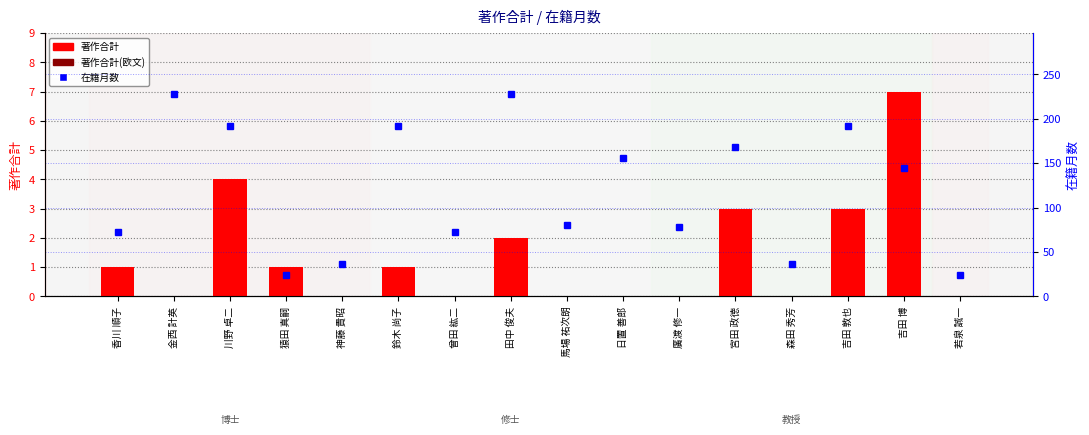

Reading left to right, what are all the values shown in this chart?

著作合計: 香川 順子=1	金西 計英=0	川野 卓二=4	猿田 真嗣=1	神藤 貴昭=0	鈴木 尚子=1	曾田 紘二=0	田中 俊夫=2	馬場 祐次朗=0	日置 善郎=0	廣渡 修一=0	宮田 政徳=3	森田 秀芳=0	吉田 敦也=3	吉田 博=7	若泉 誠一=0
著作合計(欧文): 香川 順子=0	金西 計英=0	川野 卓二=0	猿田 真嗣=0	神藤 貴昭=0	鈴木 尚子=0	曾田 紘二=0	田中 俊夫=0	馬場 祐次朗=0	日置 善郎=0	廣渡 修一=0	宮田 政徳=0	森田 秀芳=0	吉田 敦也=0	吉田 博=0	若泉 誠一=0
在籍月数: 香川 順子=72	金西 計英=228	川野 卓二=192	猿田 真嗣=24	神藤 貴昭=36	鈴木 尚子=192	曾田 紘二=72	田中 俊夫=228	馬場 祐次朗=80	日置 善郎=156	廣渡 修一=78	宮田 政徳=168	森田 秀芳=36	吉田 敦也=192	吉田 博=144	若泉 誠一=24